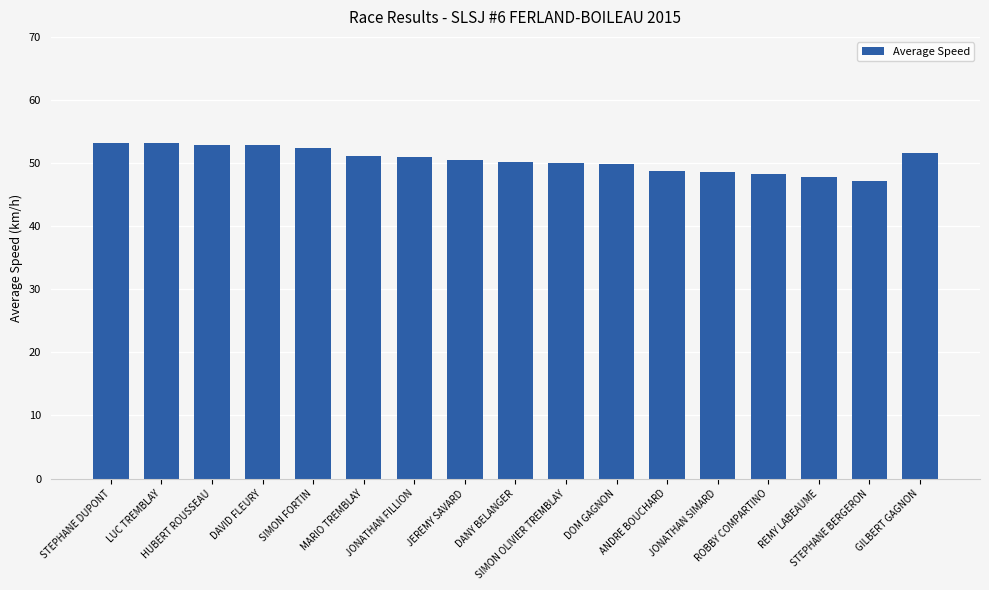

What is the average value?

50.6